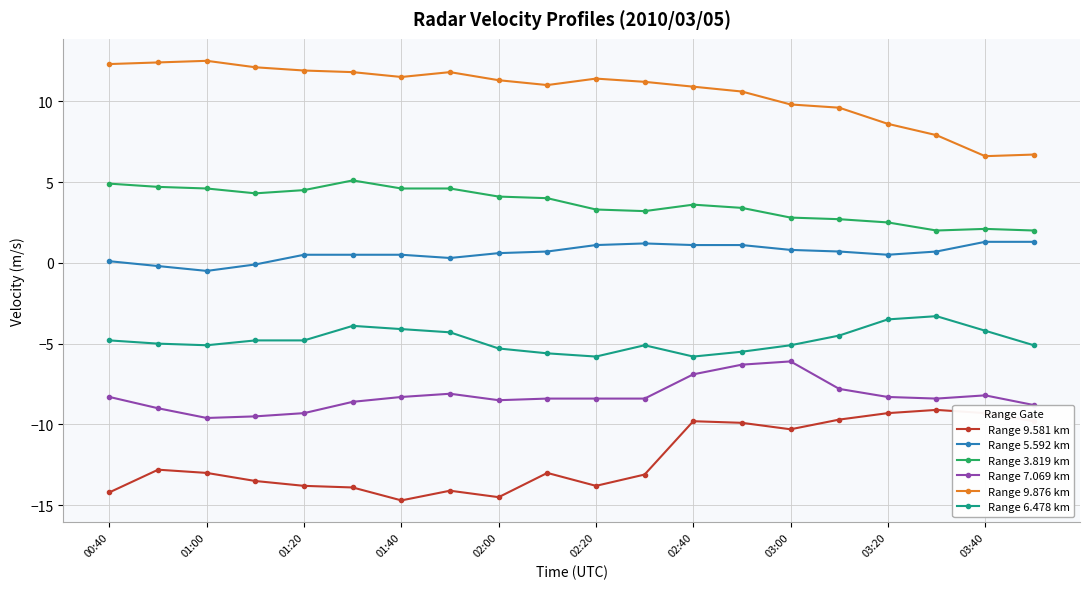

List the series in order of their peak value, highest first.

Range 9.876 km, Range 3.819 km, Range 5.592 km, Range 6.478 km, Range 7.069 km, Range 9.581 km